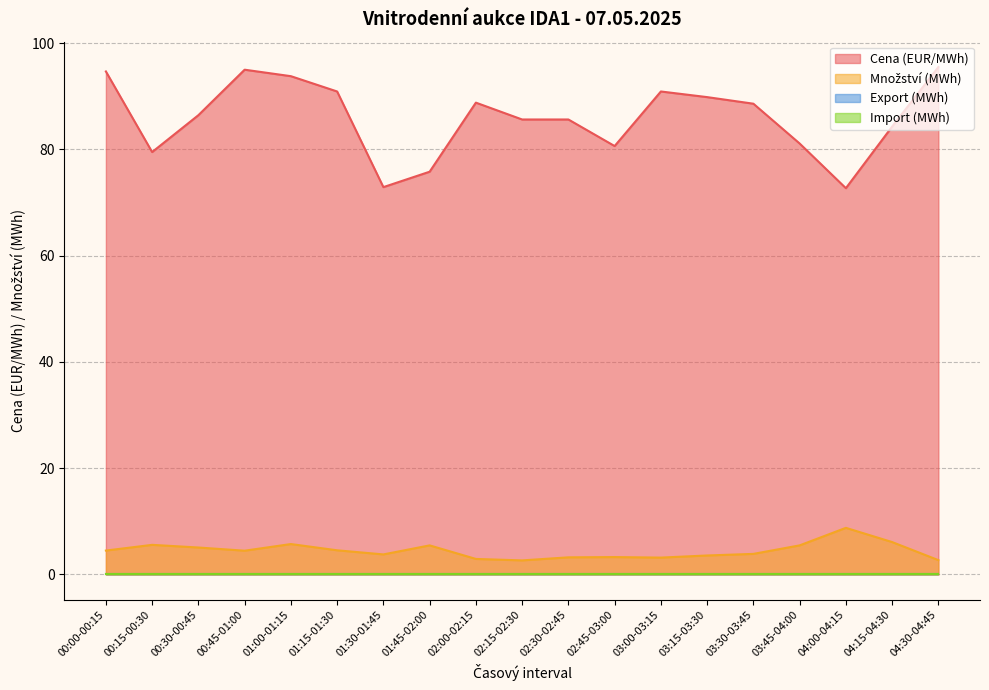

Reading left to right, what are all the values shown in this chart?

Cena (EUR/MWh): 00:00-00:15=94.7	00:15-00:30=79.5	00:30-00:45=86.4	00:45-01:00=95.0	01:00-01:15=93.8	01:15-01:30=90.9	01:30-01:45=72.9	01:45-02:00=75.8	02:00-02:15=88.8	02:15-02:30=85.6	02:30-02:45=85.6	02:45-03:00=80.6	03:00-03:15=90.9	03:15-03:30=89.8	03:30-03:45=88.6	03:45-04:00=81.1	04:00-04:15=72.7	04:15-04:30=84.3	04:30-04:45=95.5
Množství (MWh): 00:00-00:15=4.5	00:15-00:30=5.6	00:30-00:45=5.1	00:45-01:00=4.5	01:00-01:15=5.7	01:15-01:30=4.5	01:30-01:45=3.8	01:45-02:00=5.5	02:00-02:15=2.9	02:15-02:30=2.6	02:30-02:45=3.2	02:45-03:00=3.3	03:00-03:15=3.2	03:15-03:30=3.6	03:30-03:45=3.9	03:45-04:00=5.5	04:00-04:15=8.8	04:15-04:30=6.1	04:30-04:45=2.7